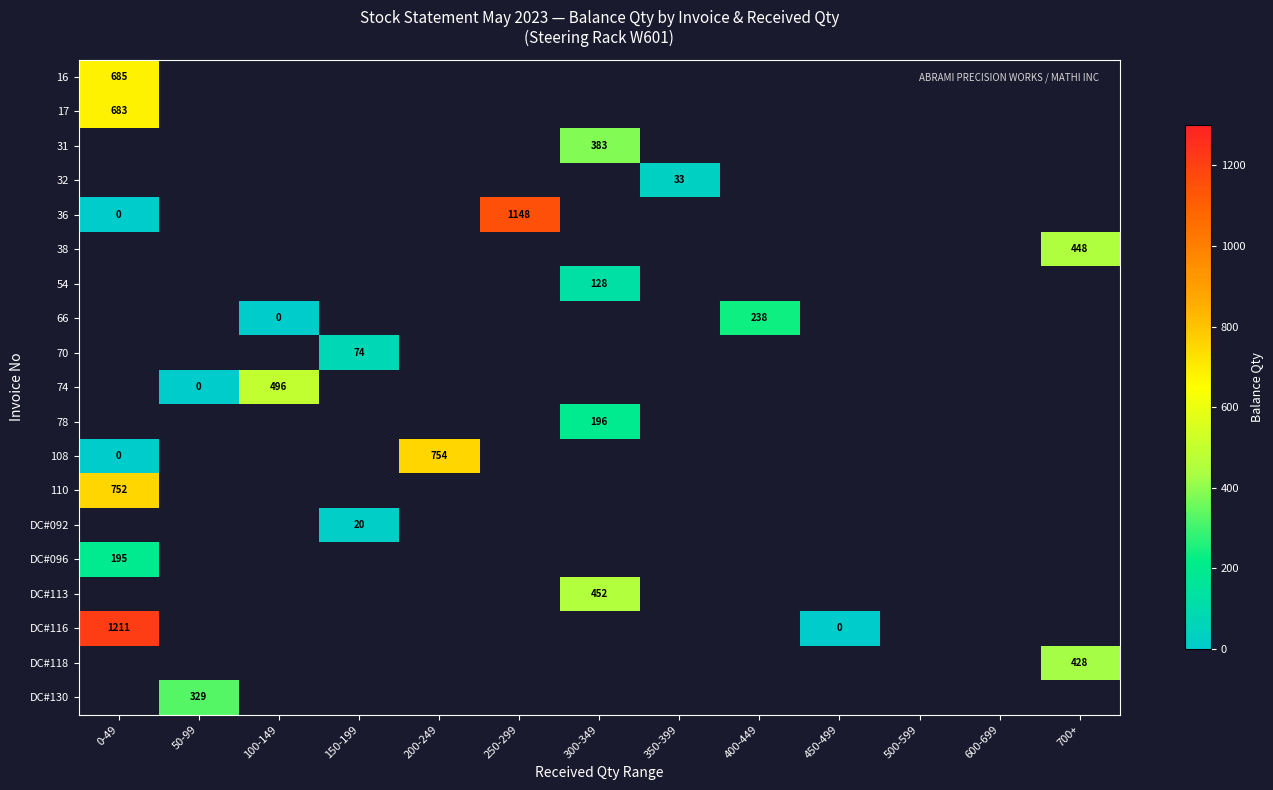

The value of DC#116 at 0-49 is 1211. True or false?

True